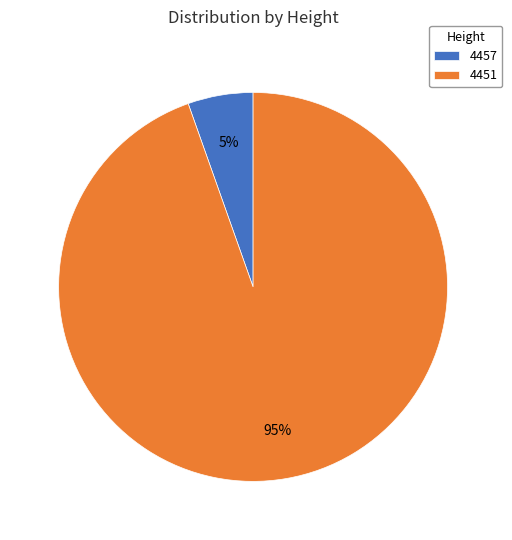

What is the largest slice in the pie chart?

4451